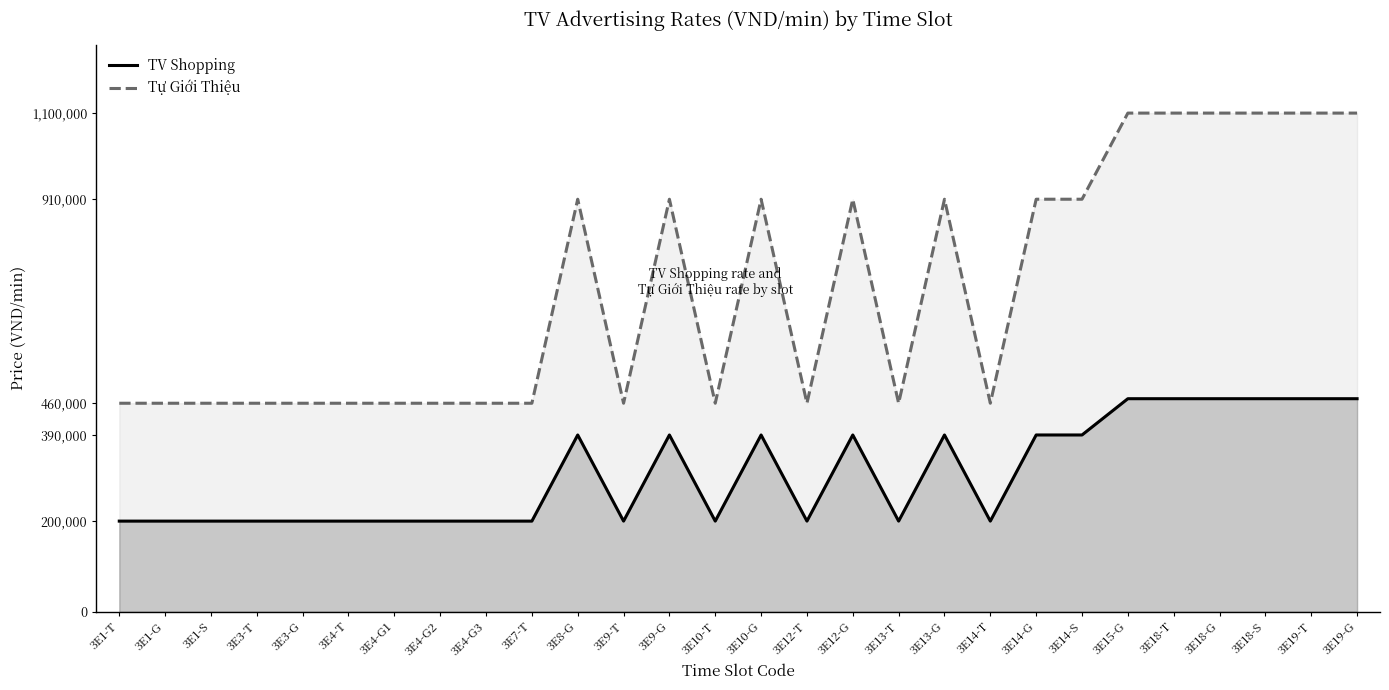

How many lines are shown in the chart?

2